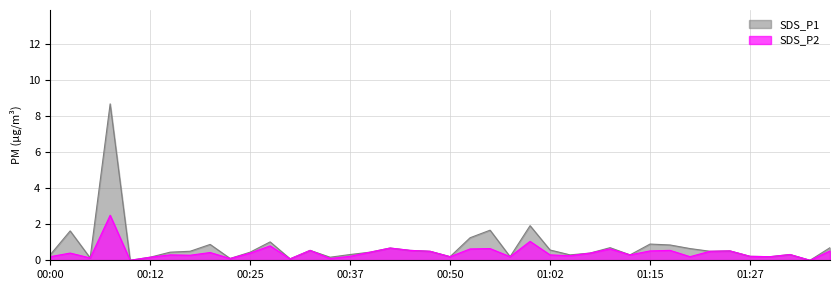

What is the value of the SDS_P2 point at the 16th from the left?

0.2